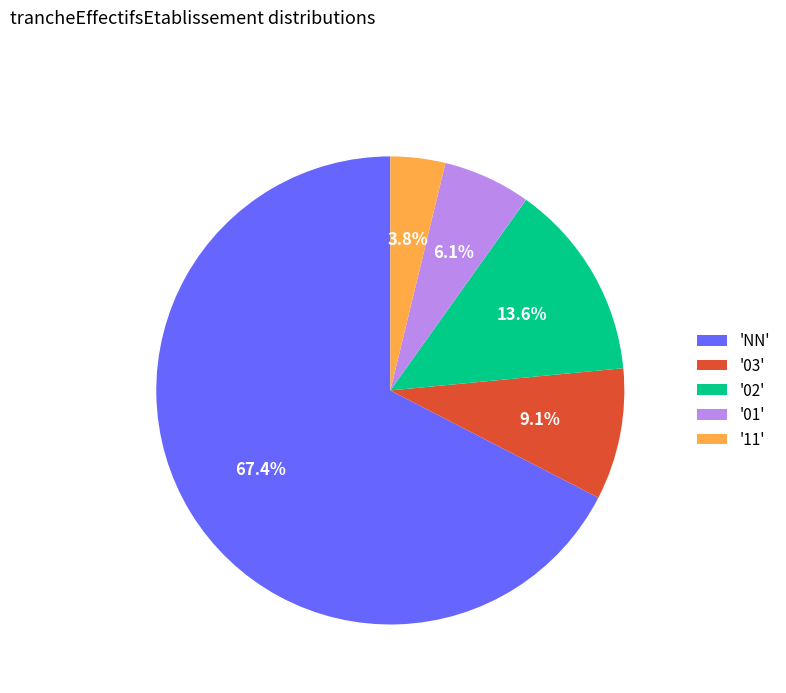

What portion of the pie excludes '11'?

96.2%